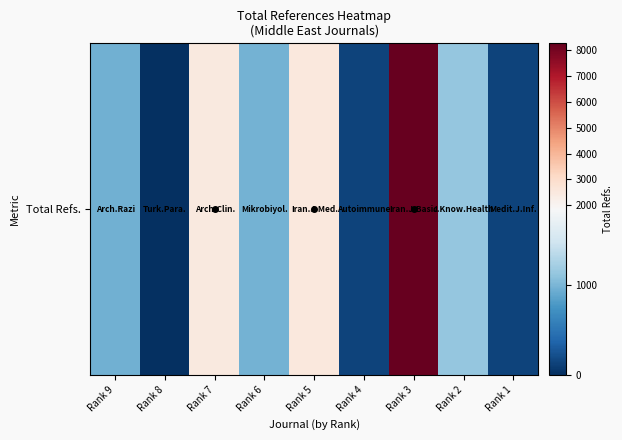

What is the change in value from Rank 7 to Rank 4?

-2350